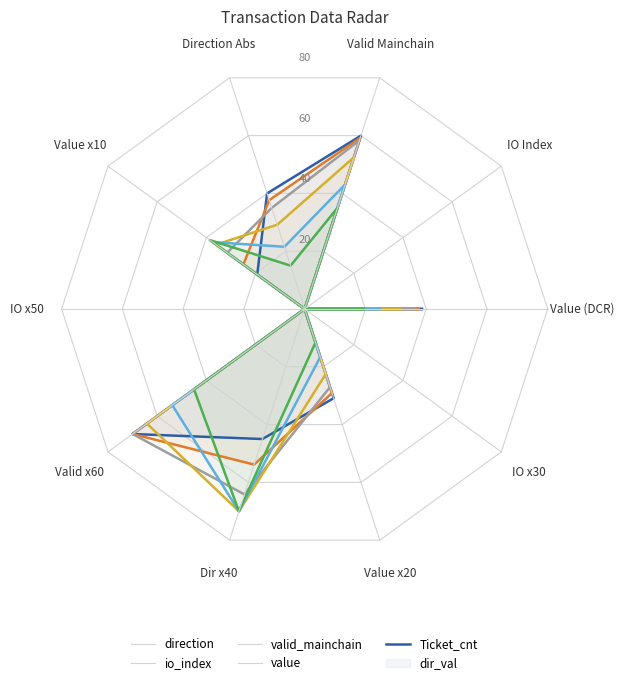

Does the chart display data point markers on the line(s)?

No